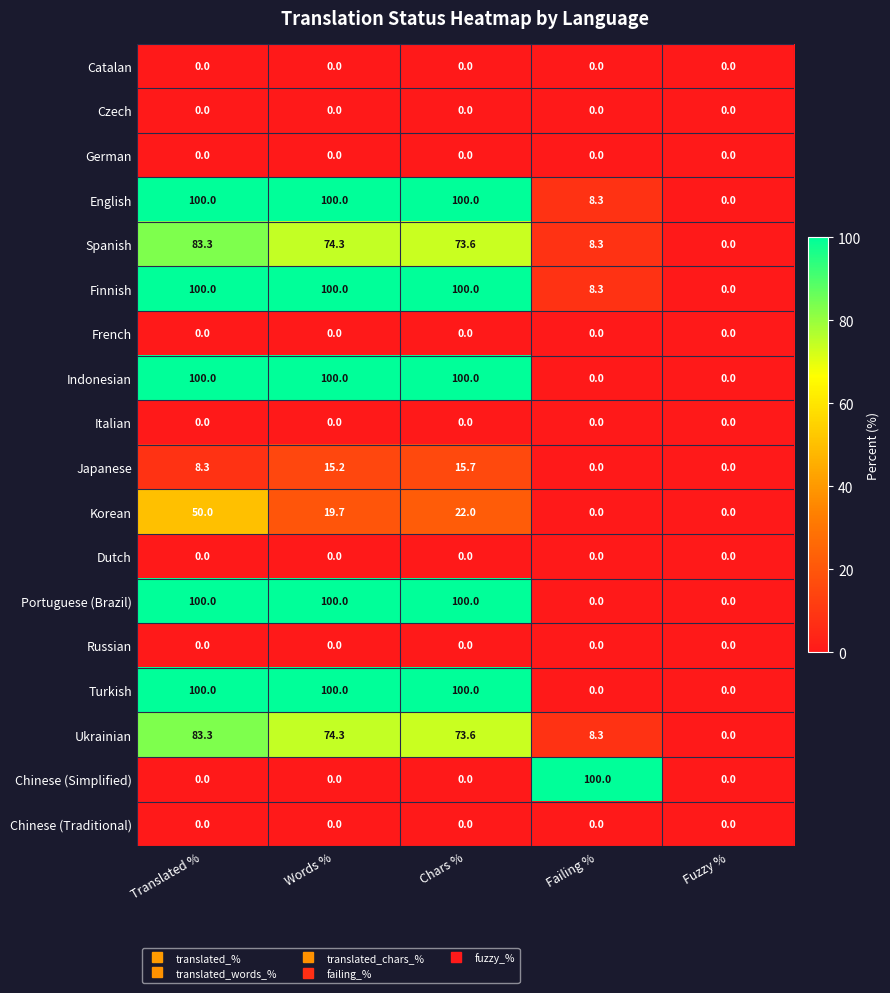

Is it true that Indonesian equals 100.0 at Chars %?

True